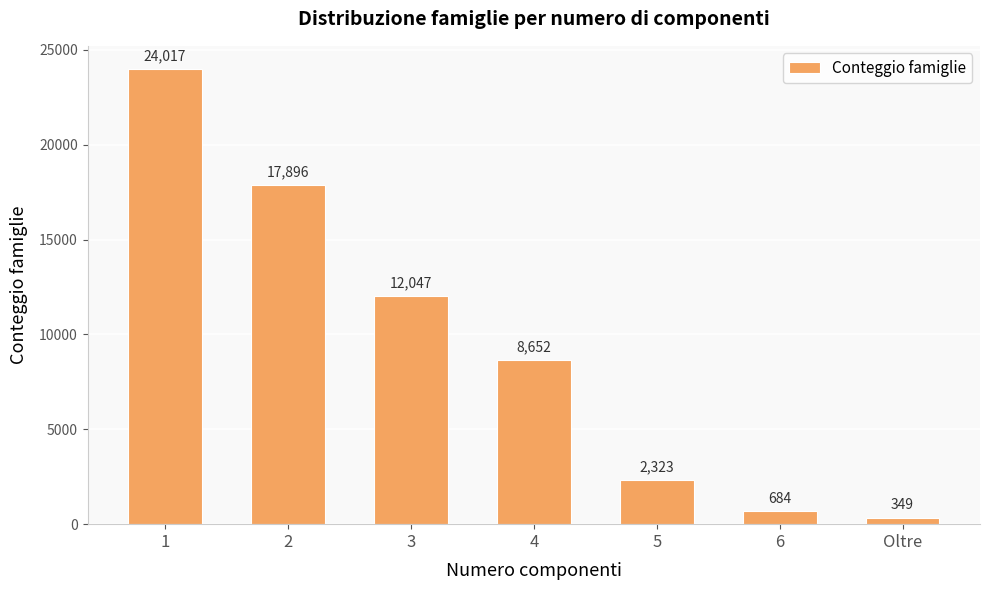

What position from the right is 3?

5